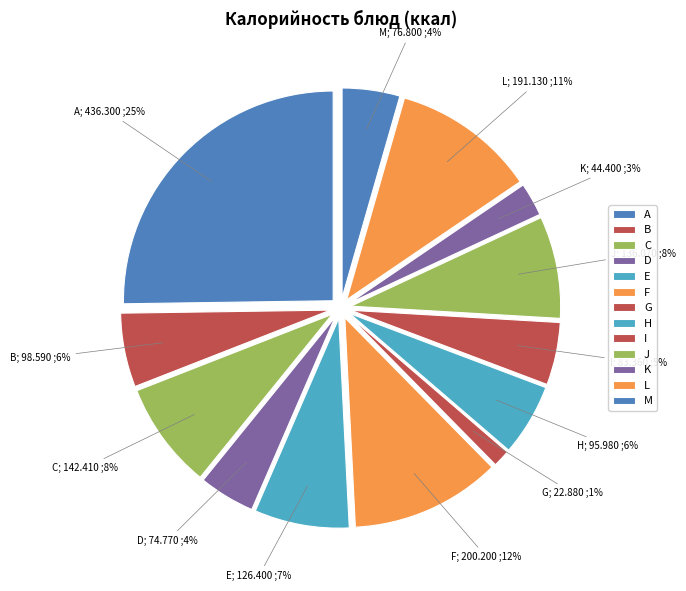

How many slices are in this pie chart?

13